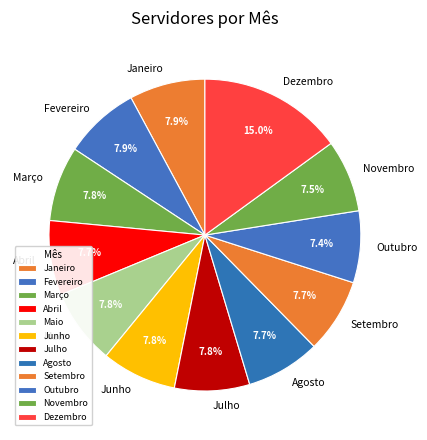

What is the total percentage of Junho and Dezembro?

22.8%